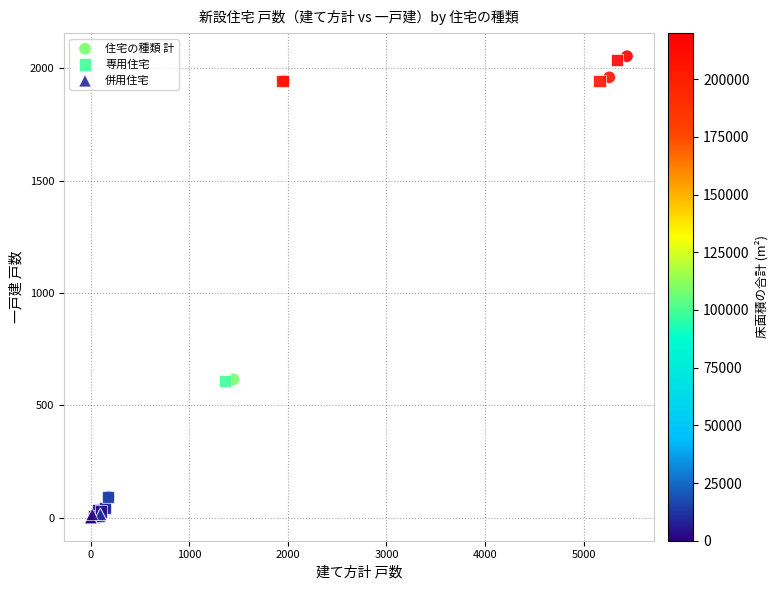

Which series has the widest spread of Y values?

住宅の種類 計